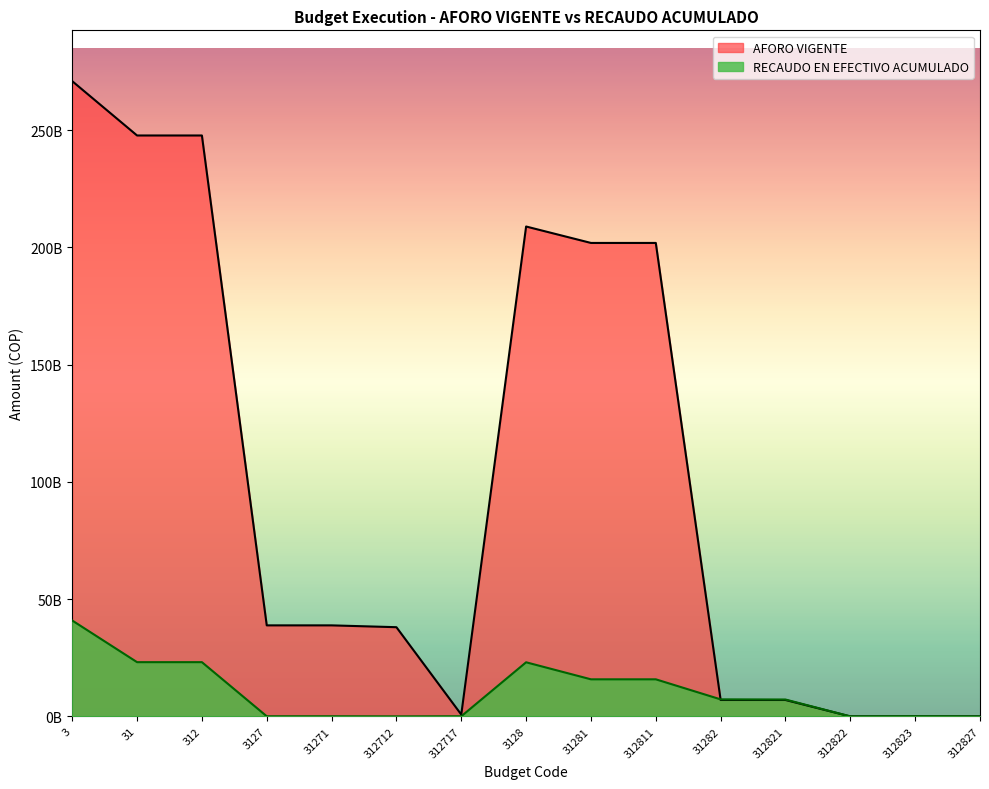

Does the chart have visible grid lines?

No